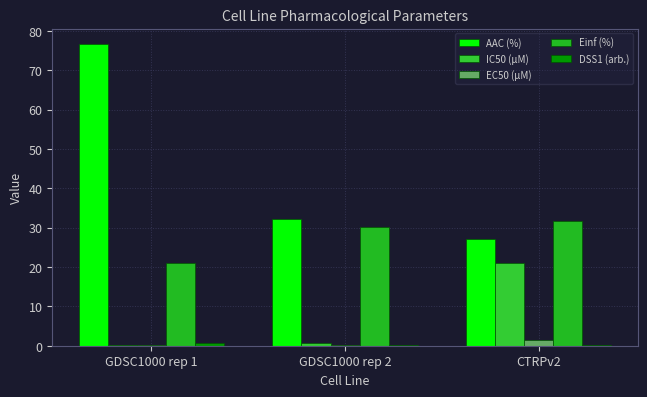

What is the difference between the highest and lowest values at GDSC1000 rep 1?

76.5